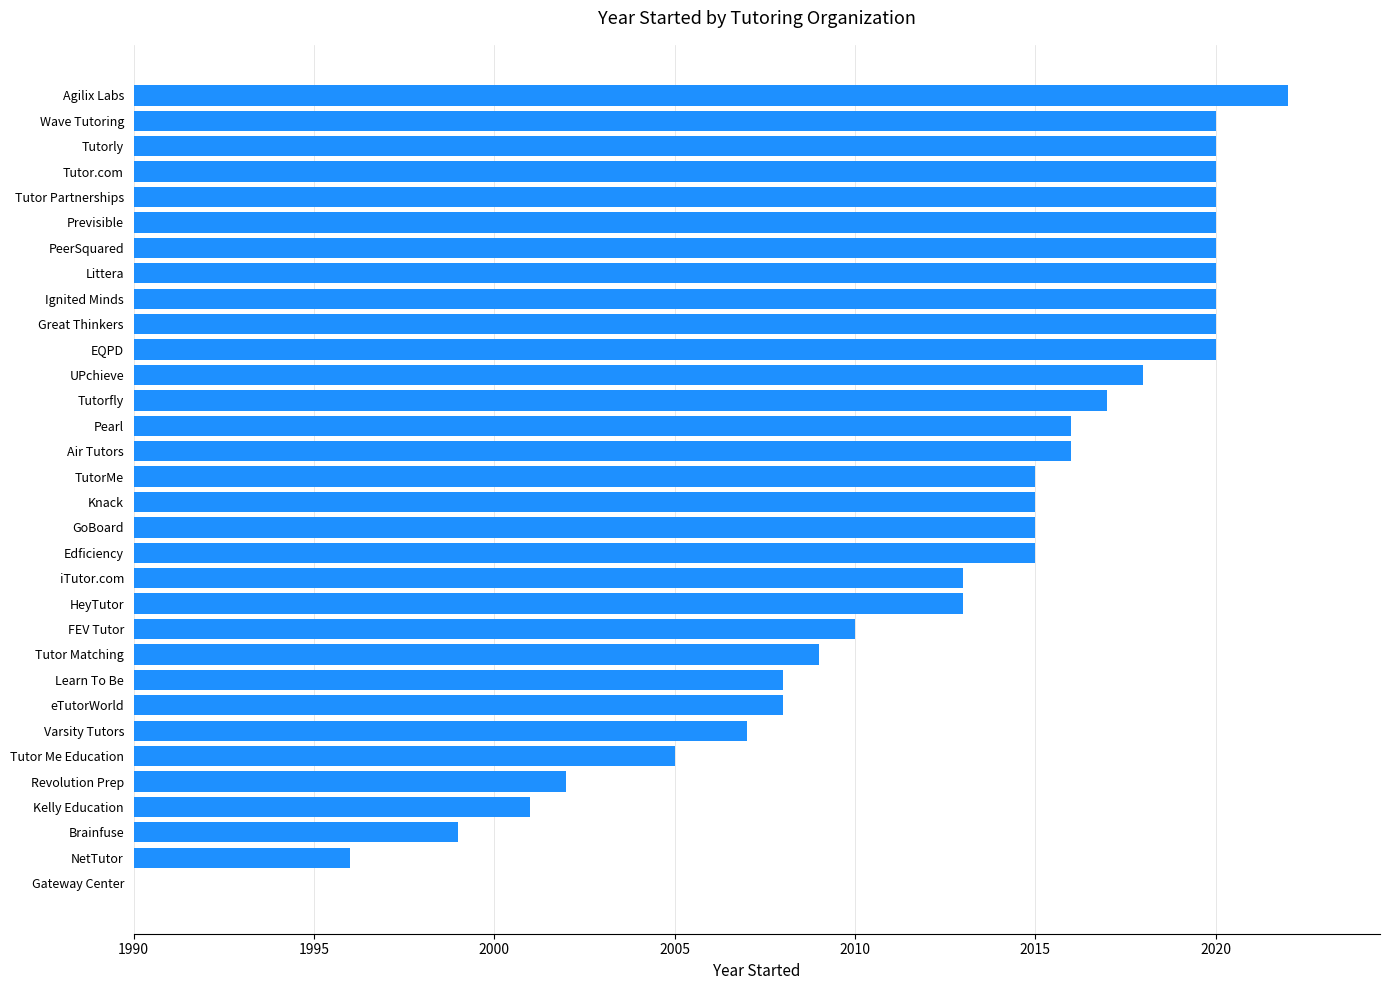

At which category does the chart reach its peak across all series?

Agilix Labs